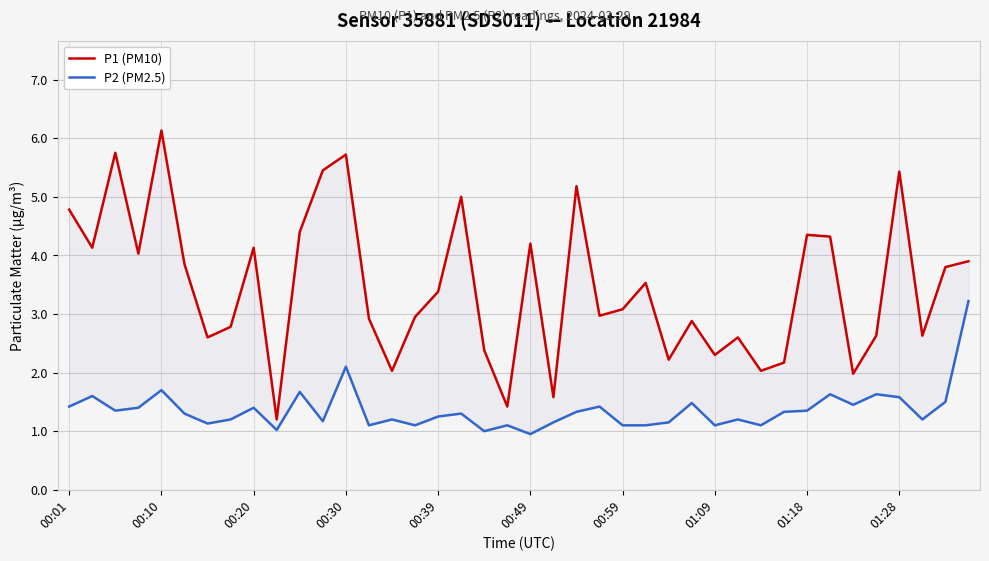

What position from the left is 31?

32